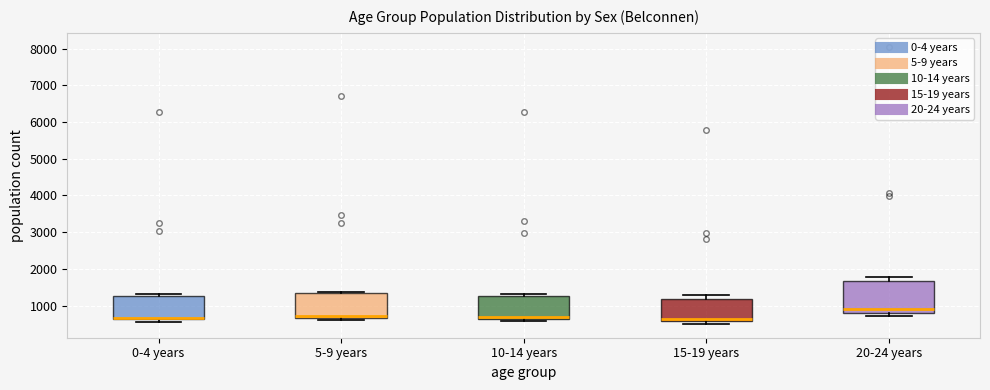

Where is the upper edge of the box for 0-4 years on the y-axis? The values are not printed on the chart, so give them approximately, as read against the axis.

1300